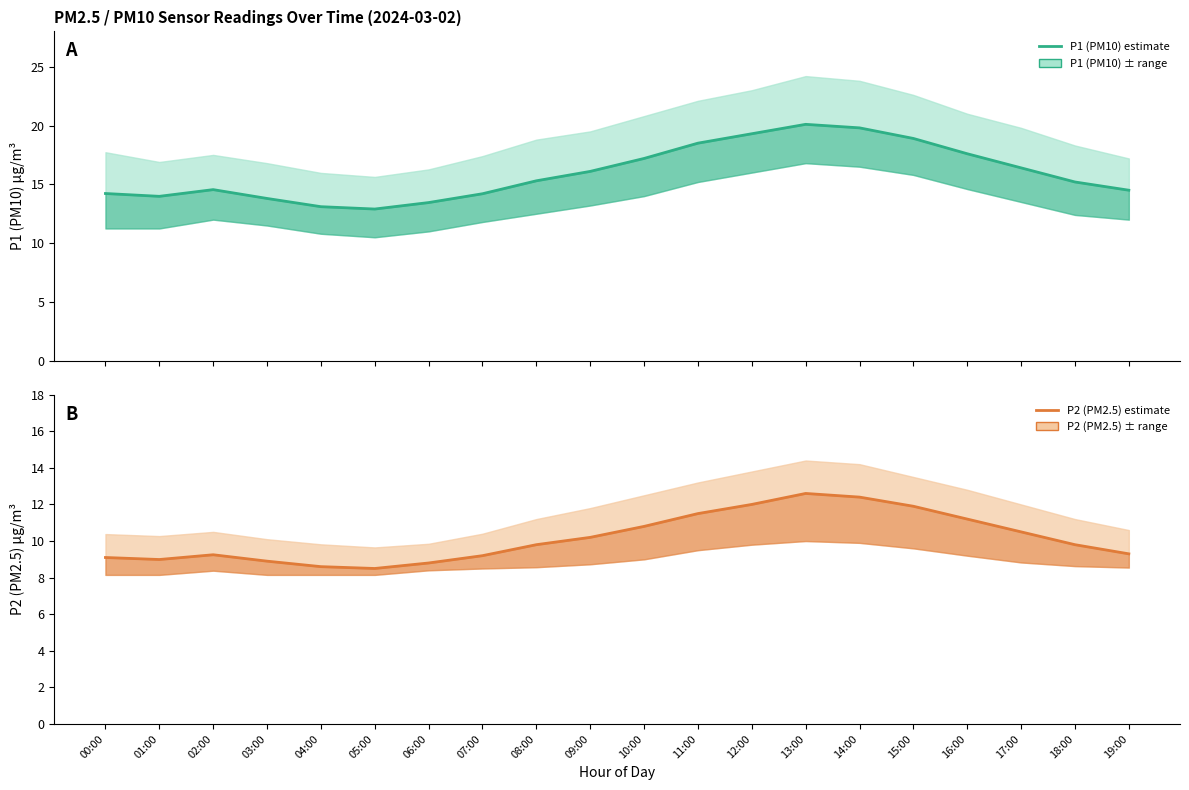

What are all the series names shown in the legend?

P1 (PM10), P2 (PM2.5)